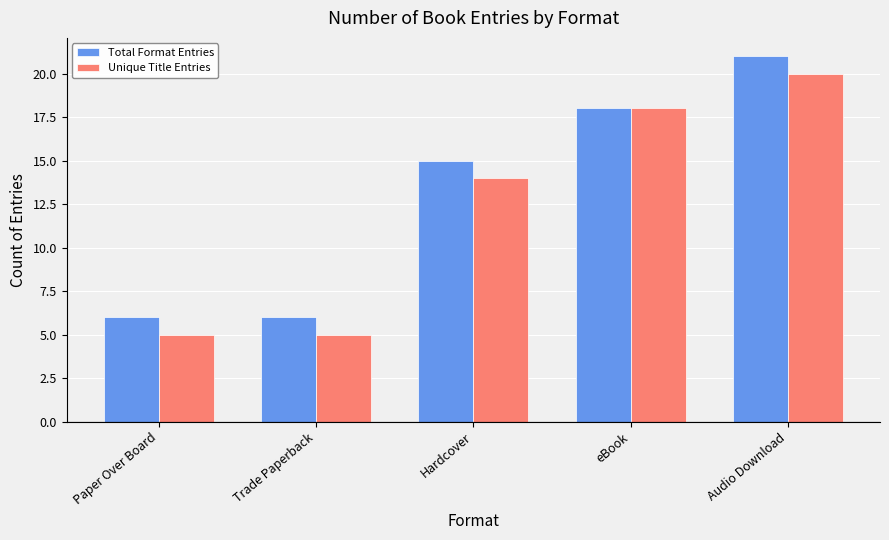

What position from the left is Paper Over Board?

1